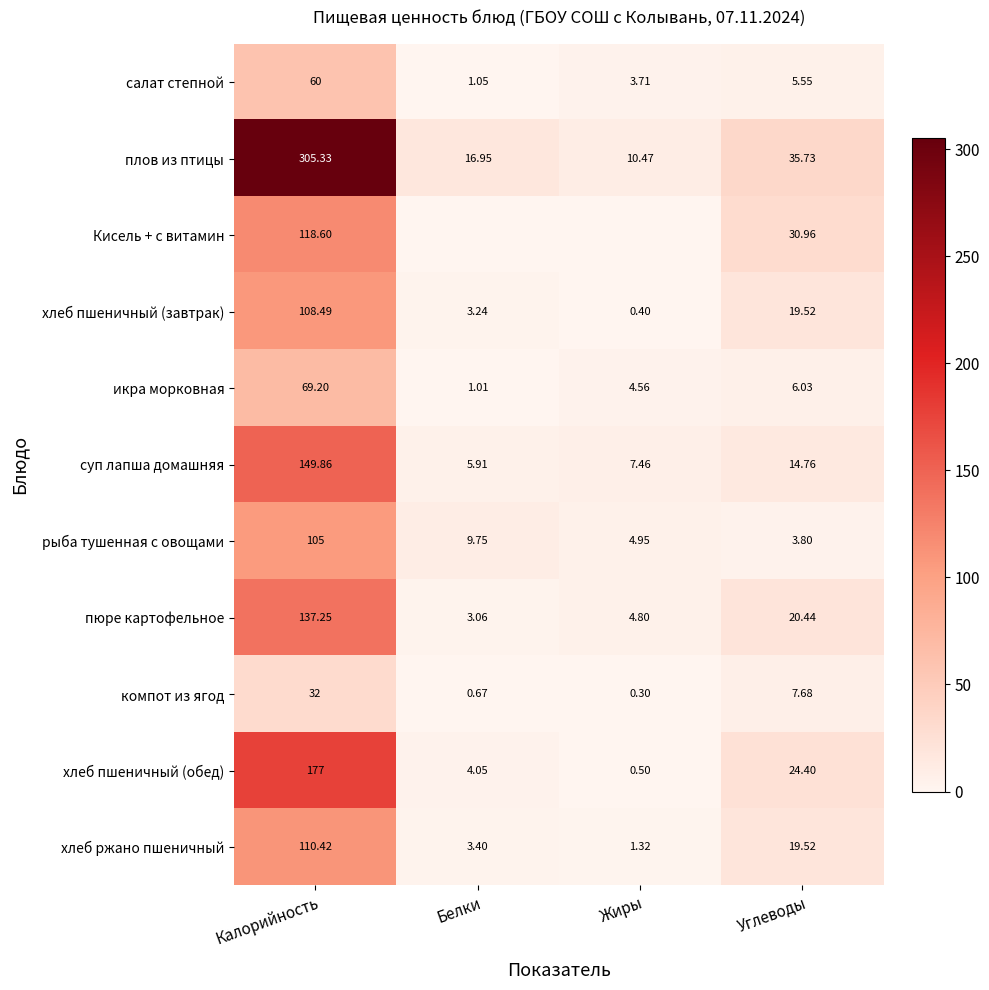

Where does the рыба тушенная с овощами series first go above 9?

Калорийность